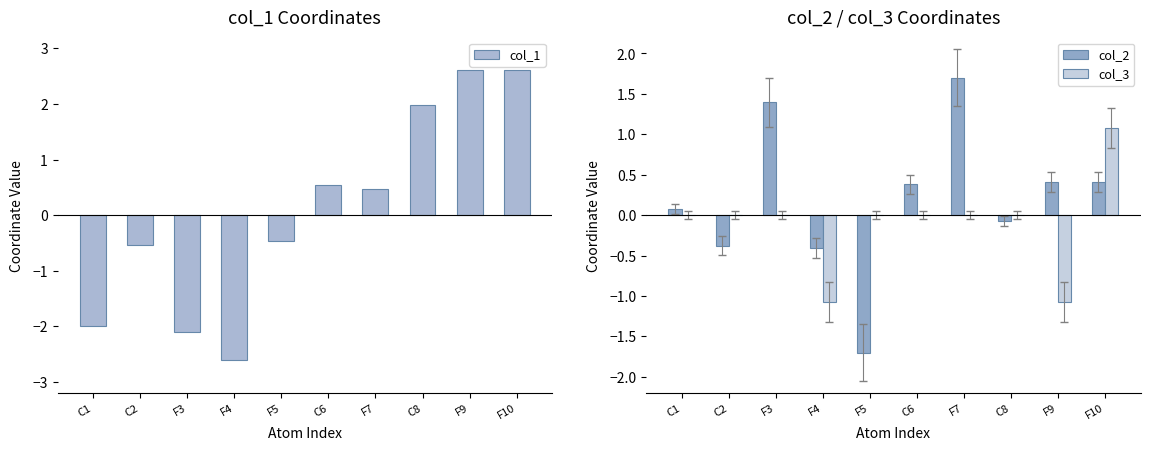

Is the value of col_1 at F7 greater than the value of col_3 at C8?

Yes